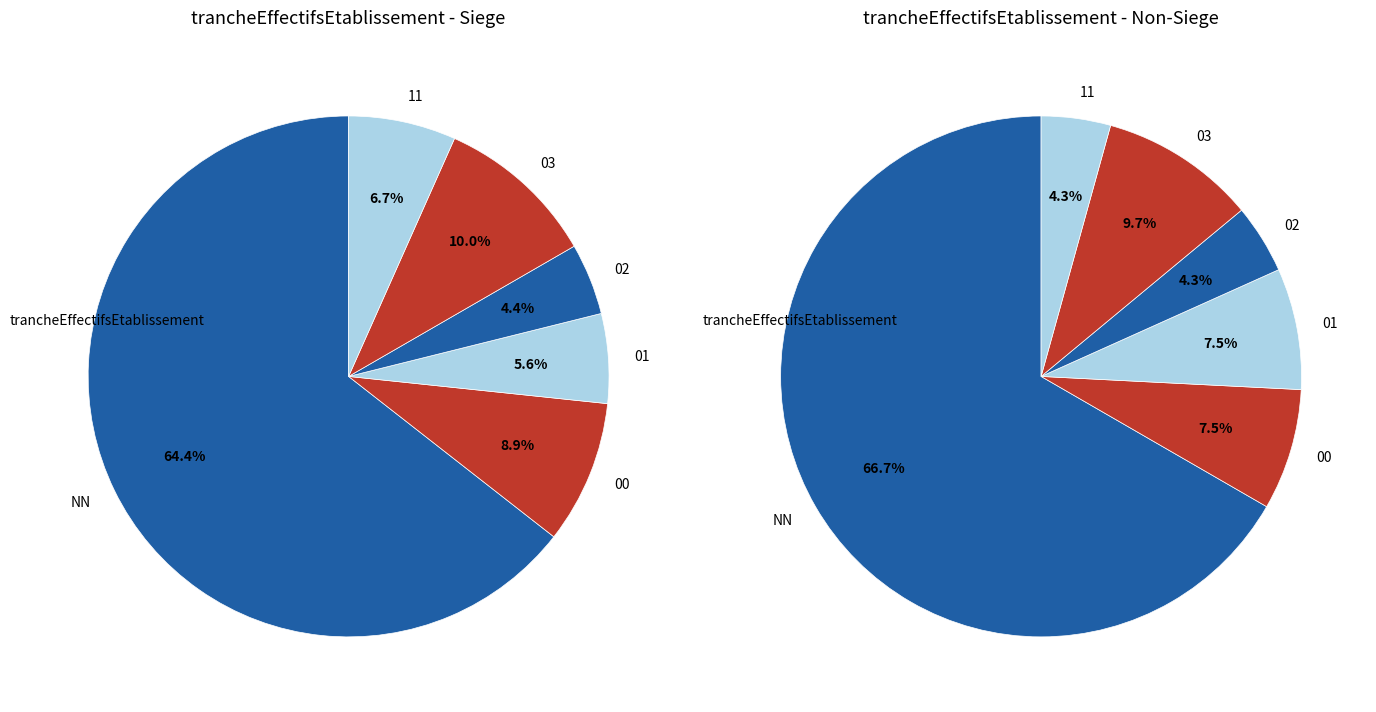

To the nearest percent, what is the average slice percentage?

17%